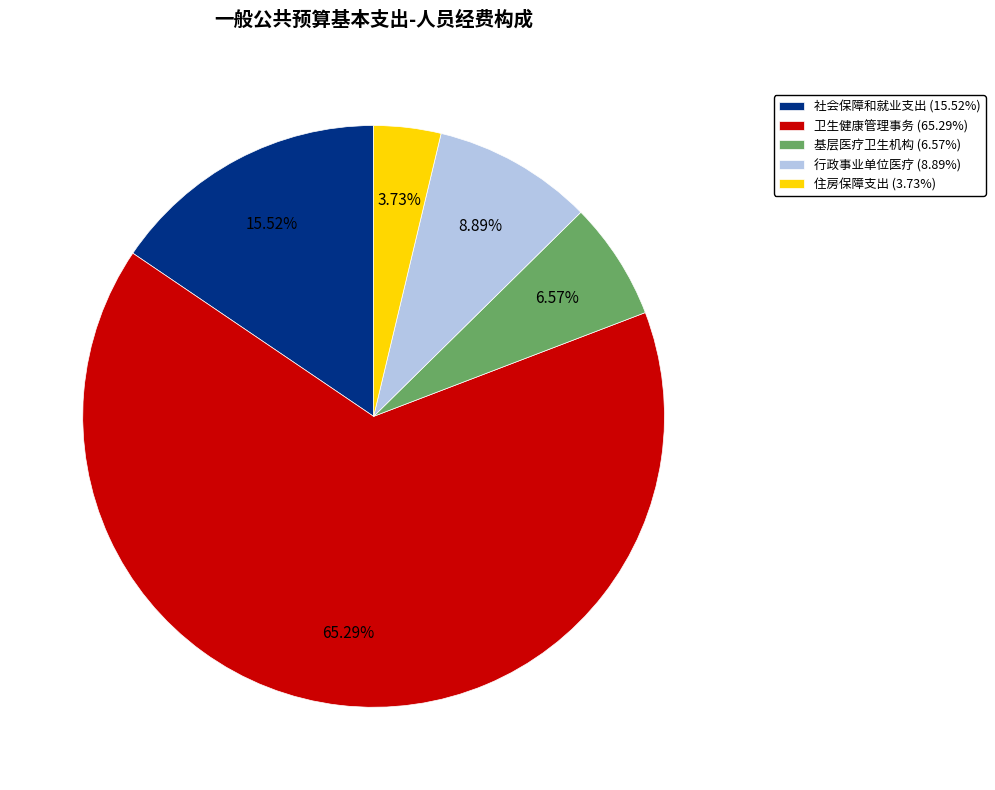

To the nearest percent, what percentage of the pie is 卫生健康管理事务?

65%